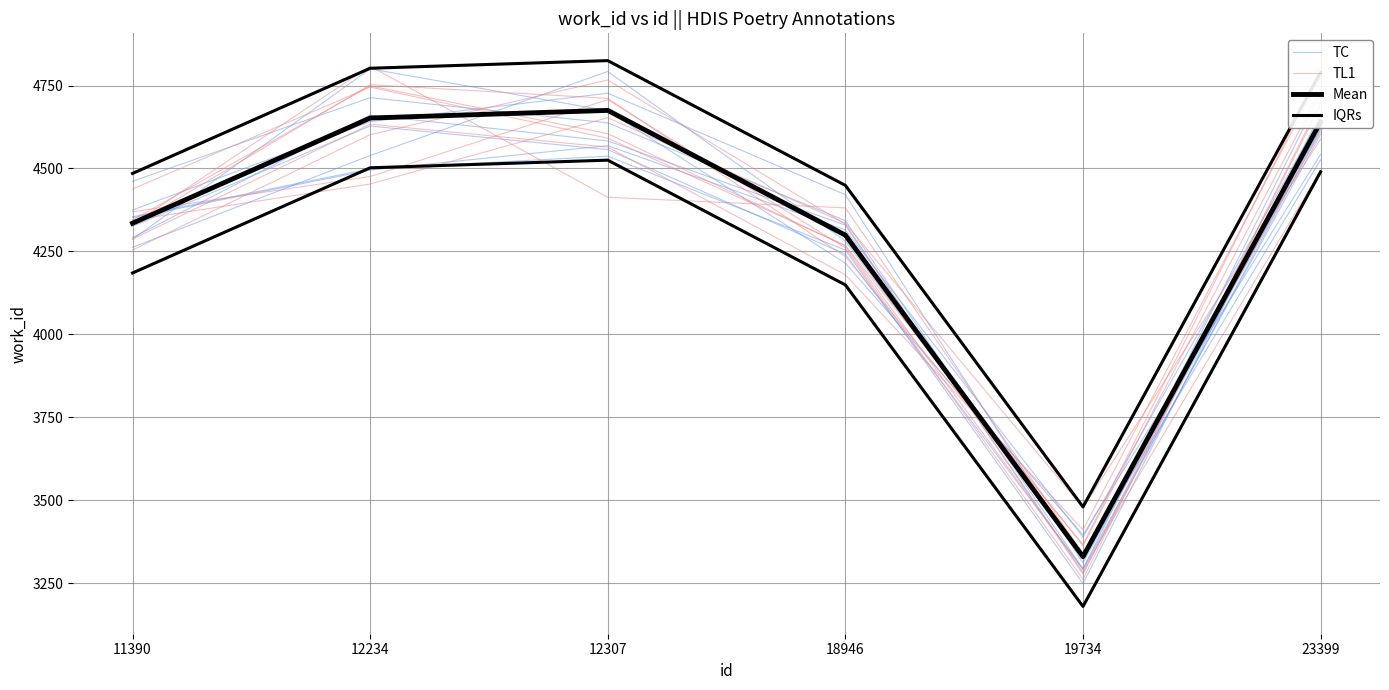

The IQRs series shows 4449.0 at 18946. True or false?

True